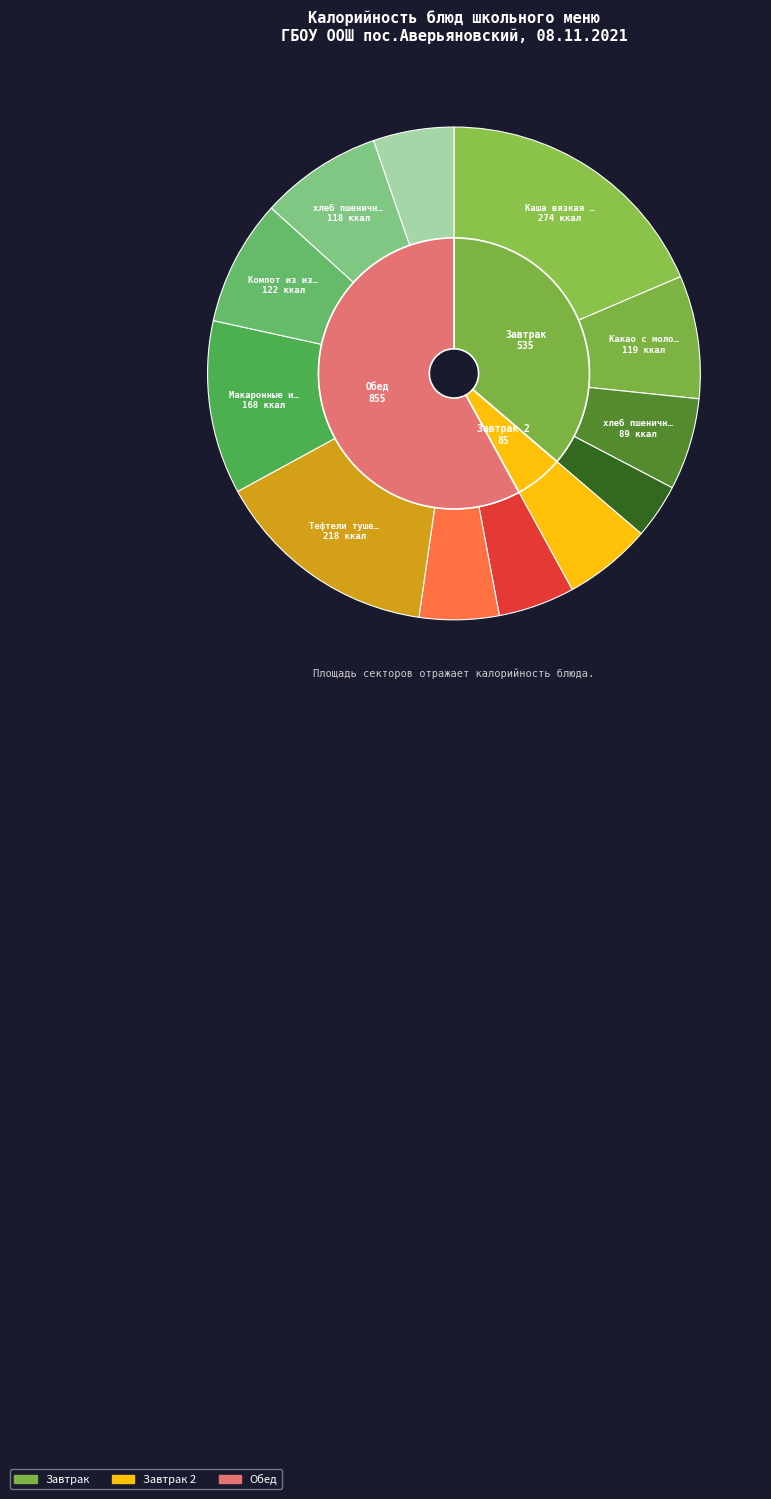

Is there any slice that represents more than half of the pie?

No